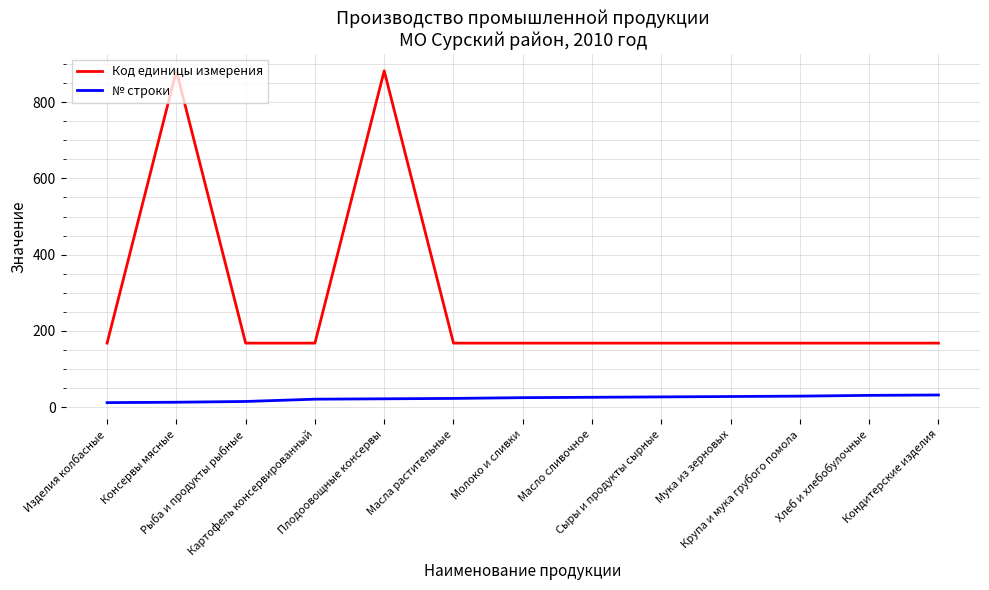

What is the difference between the second highest and minimum values in the Код единицы измерения series?

714